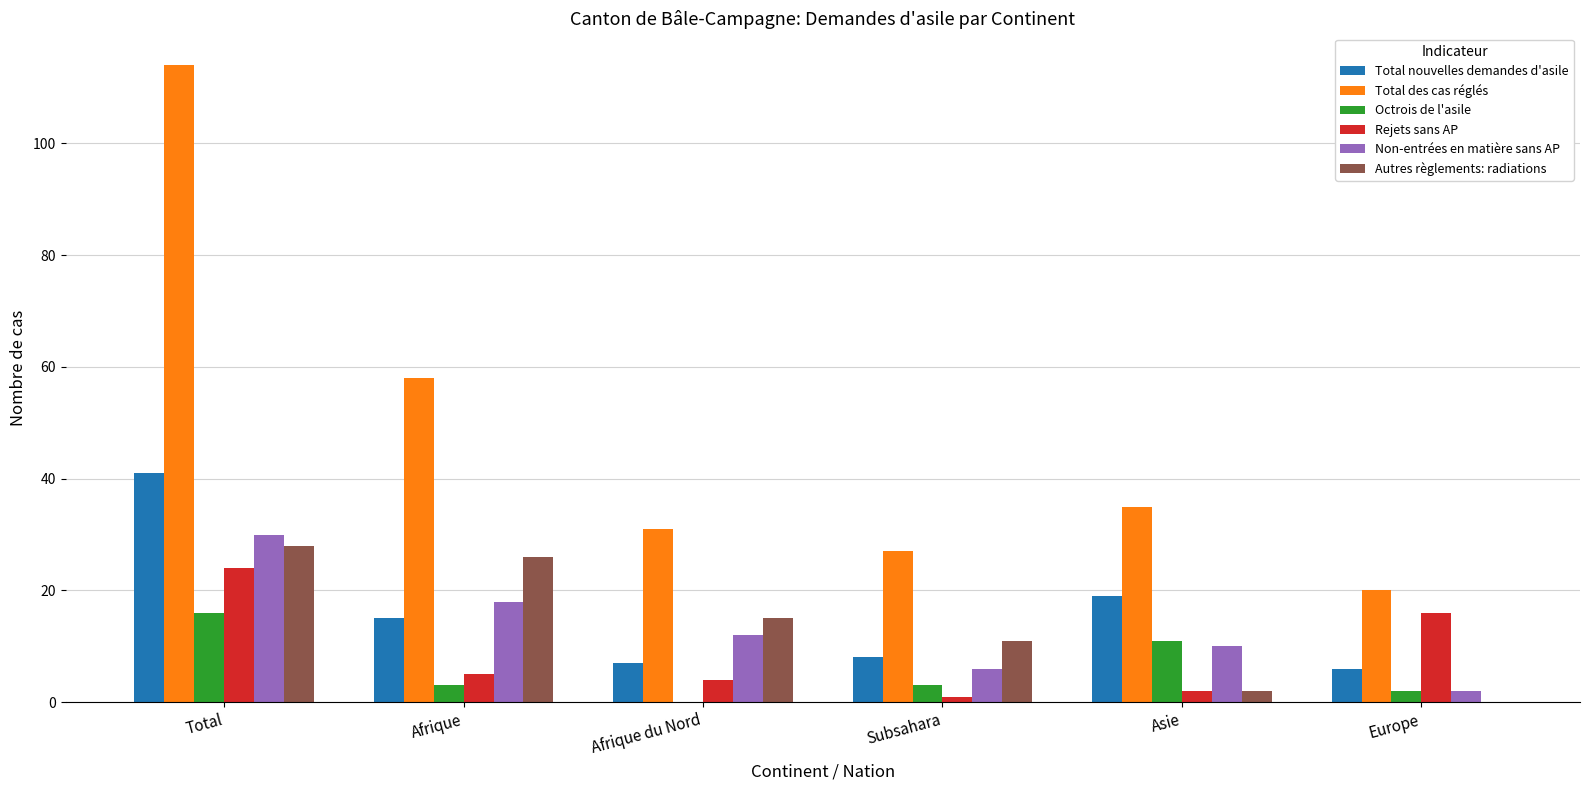

Reading right to left, transcribe all the data shown in this chart.

Total nouvelles demandes d'asile: Europe=6	Asie=19	Subsahara=8	Afrique du Nord=7	Afrique=15	Total=41
Total des cas réglés: Europe=20	Asie=35	Subsahara=27	Afrique du Nord=31	Afrique=58	Total=114
Octrois de l'asile: Europe=2	Asie=11	Subsahara=3	Afrique du Nord=0	Afrique=3	Total=16
Rejets sans AP: Europe=16	Asie=2	Subsahara=1	Afrique du Nord=4	Afrique=5	Total=24
Non-entrées en matière sans AP: Europe=2	Asie=10	Subsahara=6	Afrique du Nord=12	Afrique=18	Total=30
Autres règlements: radiations: Europe=0	Asie=2	Subsahara=11	Afrique du Nord=15	Afrique=26	Total=28